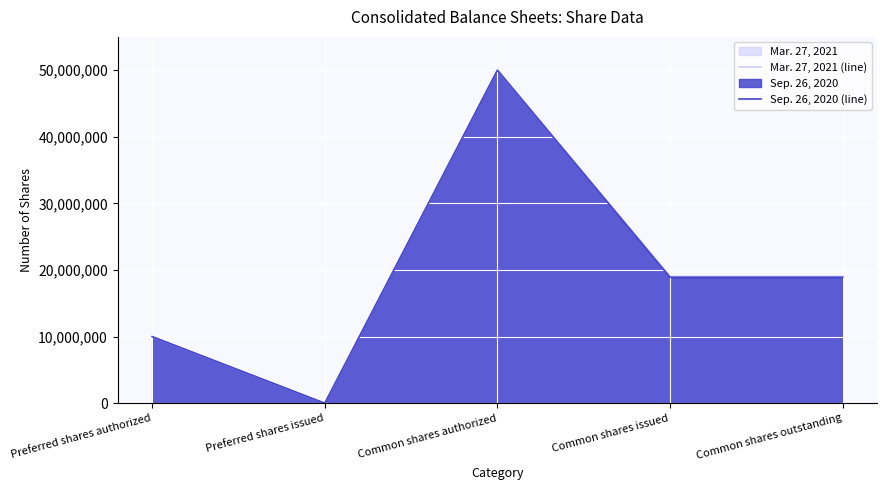

True or false: Sep. 26, 2020 (line) has more than 2 interior local peaks.

False